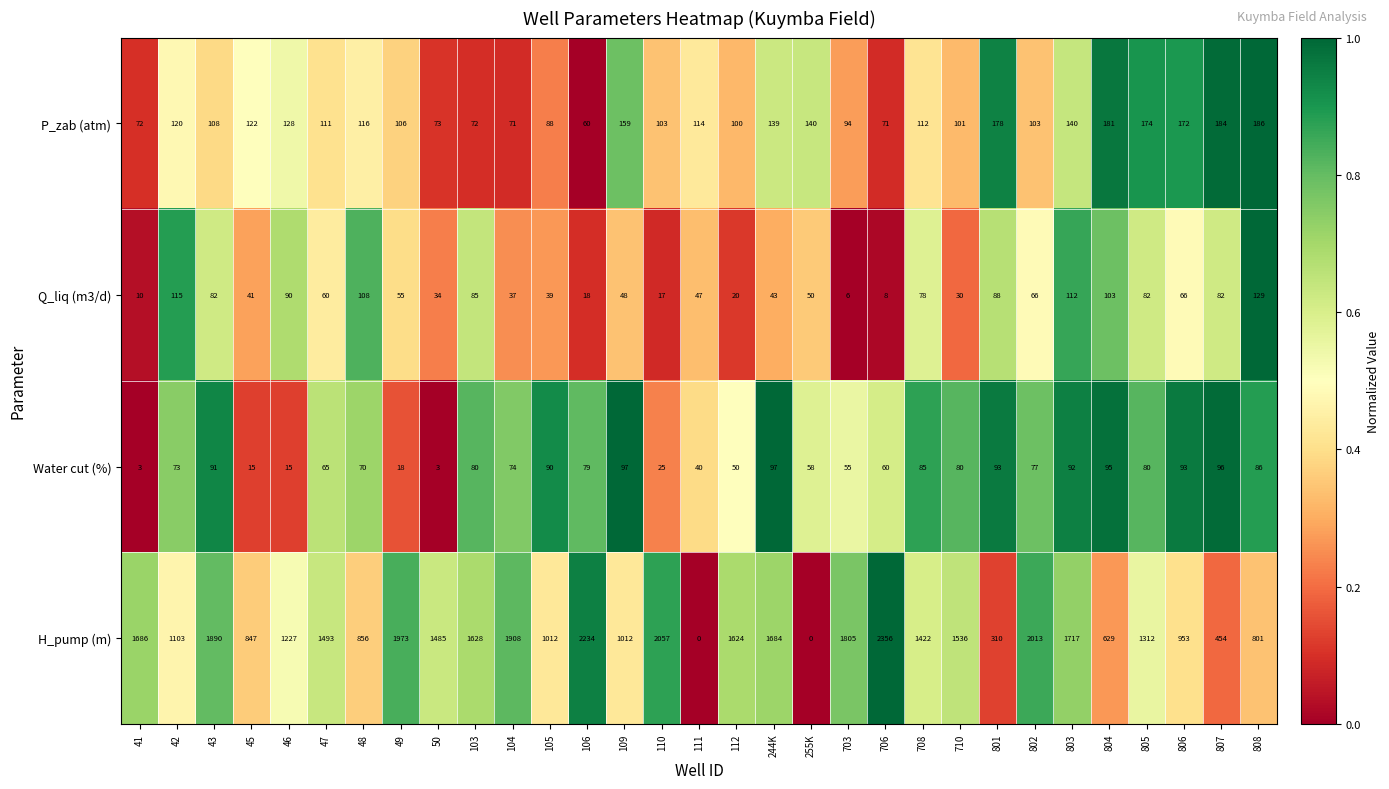

The value of Q_liq (m3/d) at 807 is 111. True or false?

False